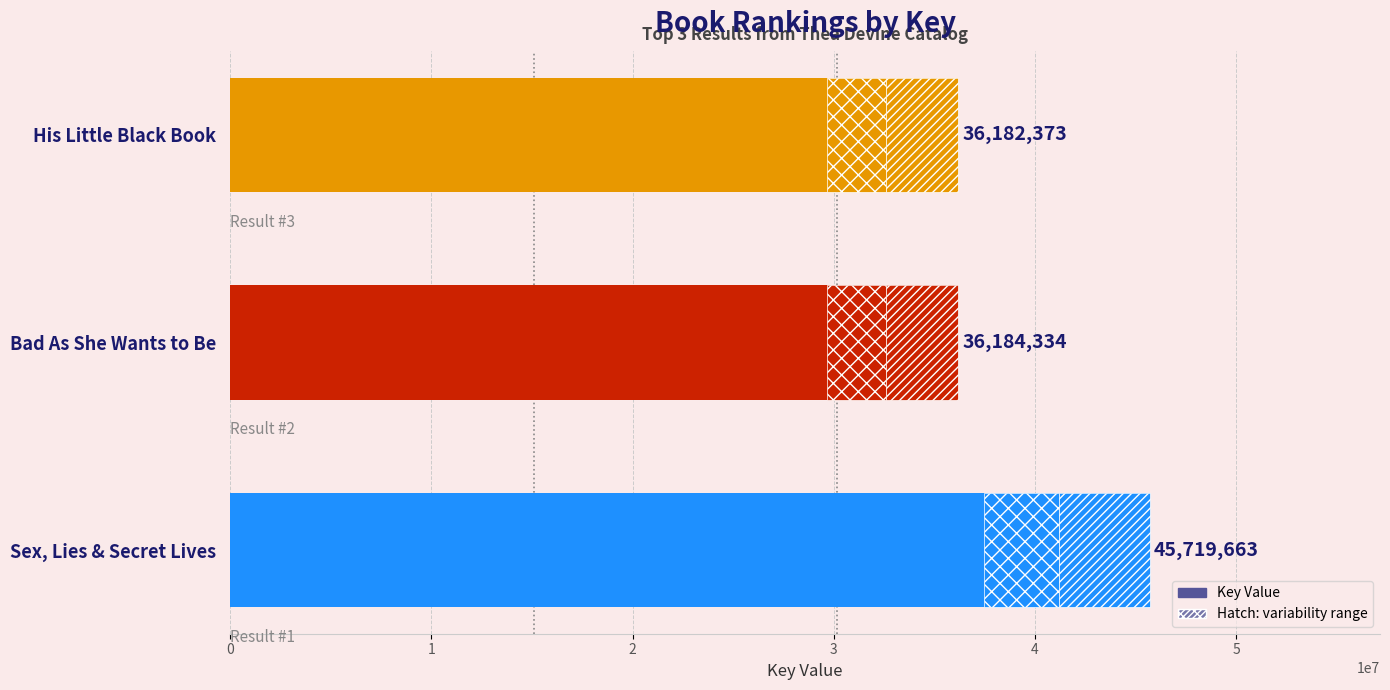

Rank the categories by value from highest to lowest.

Sex, Lies & Secret Lives, Bad As She Wants to Be, His Little Black Book